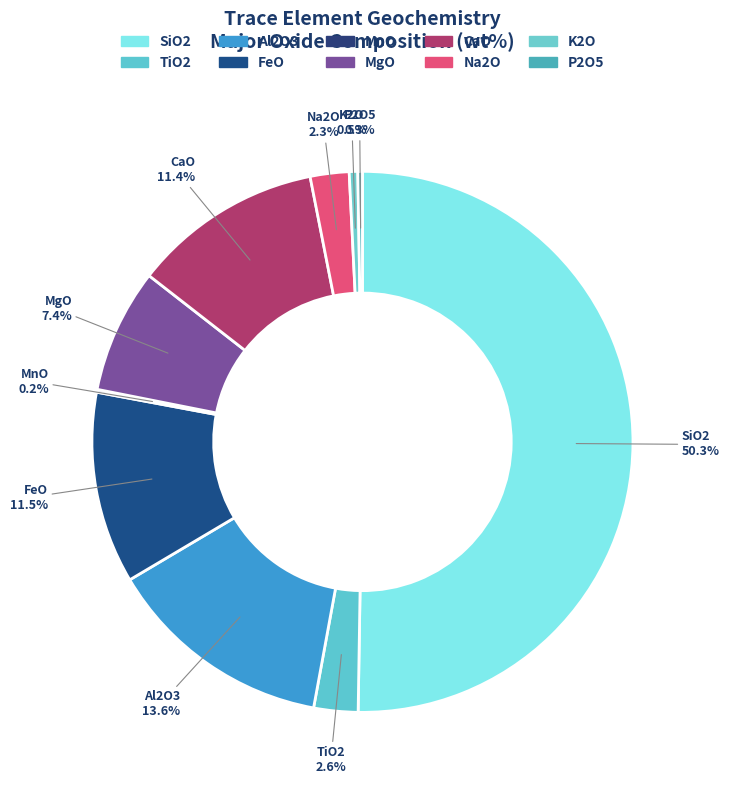

What percentage is NOT represented by Na2O?

97.7%